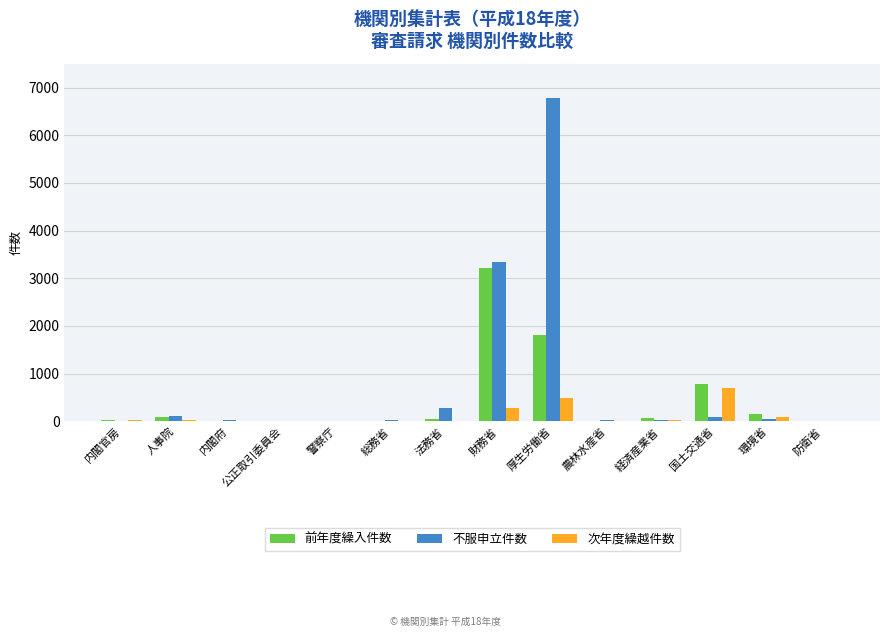

Which series changed the most between 厚生労働省 and 農林水産省?

不服申立件数